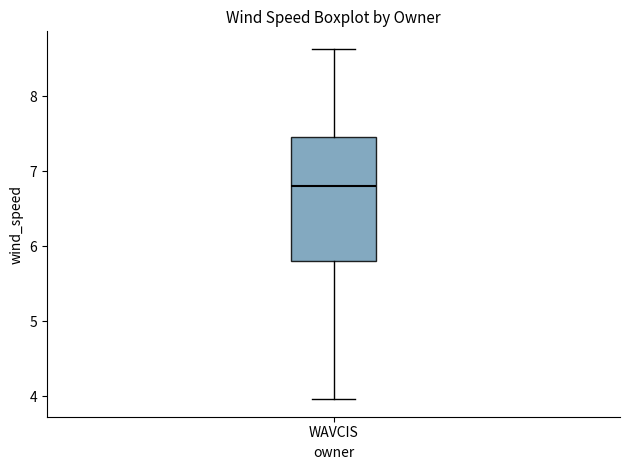

Read this box plot against the y-axis: the position of the median line, the range covered by the box, and the ends of both whiskers. The values are not printed on the chart, so give them approximately, as read against the axis.

median 6.8, box 5.8 to 7.5, whiskers 4.0 to 8.6